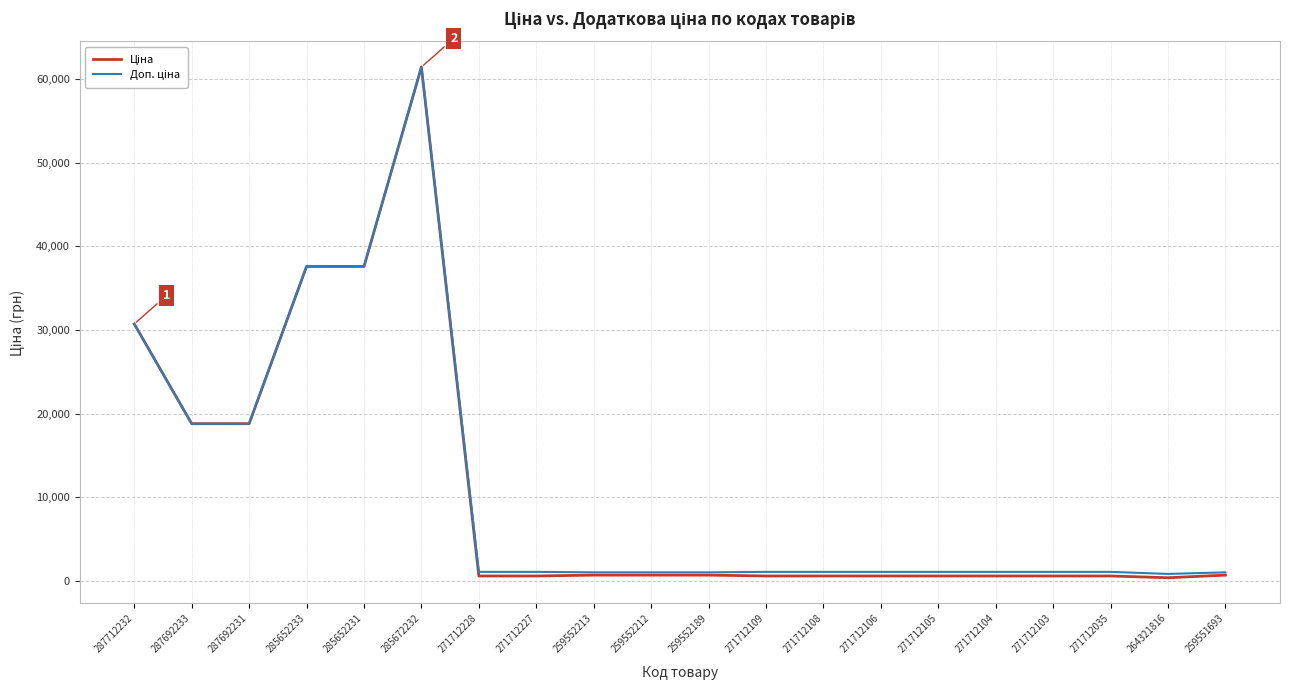

At which category does the chart reach its peak across all series?

285672232